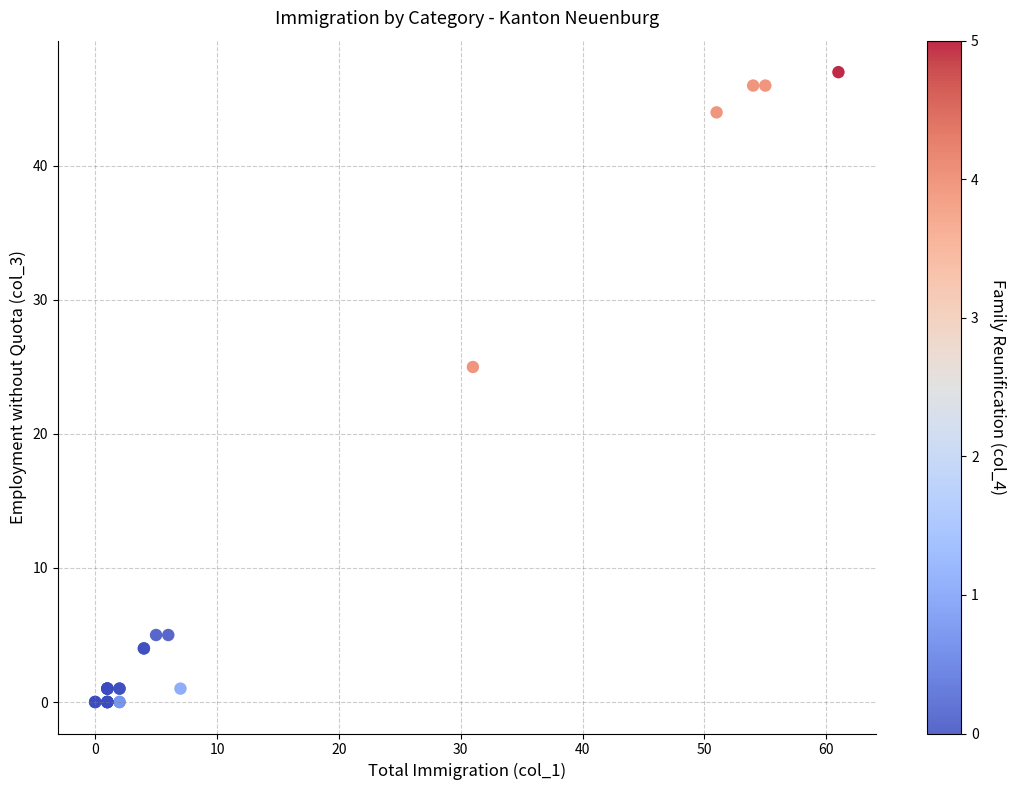

What Y value in the scatter plot is closest to 23?

25